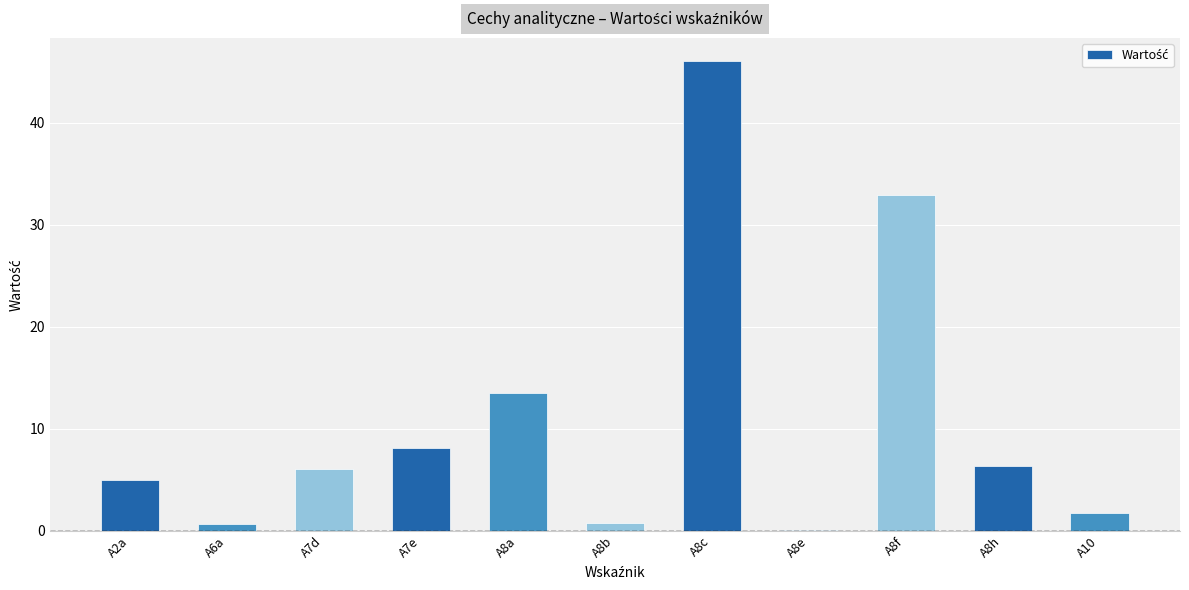

How many data points are above 6?

6